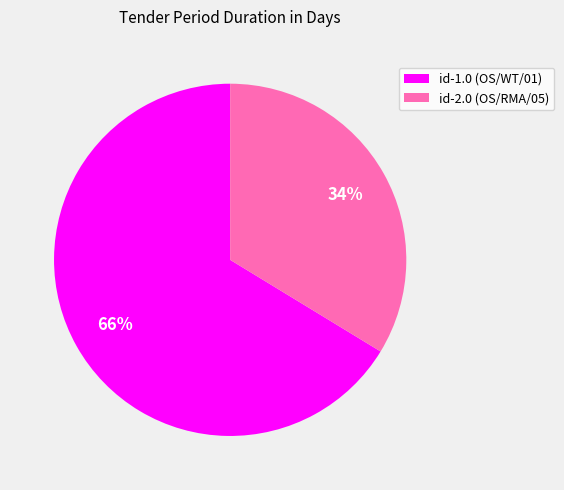

Between id-2.0 (OS/RMA/05) and id-1.0 (OS/WT/01), which is larger?

id-1.0 (OS/WT/01)